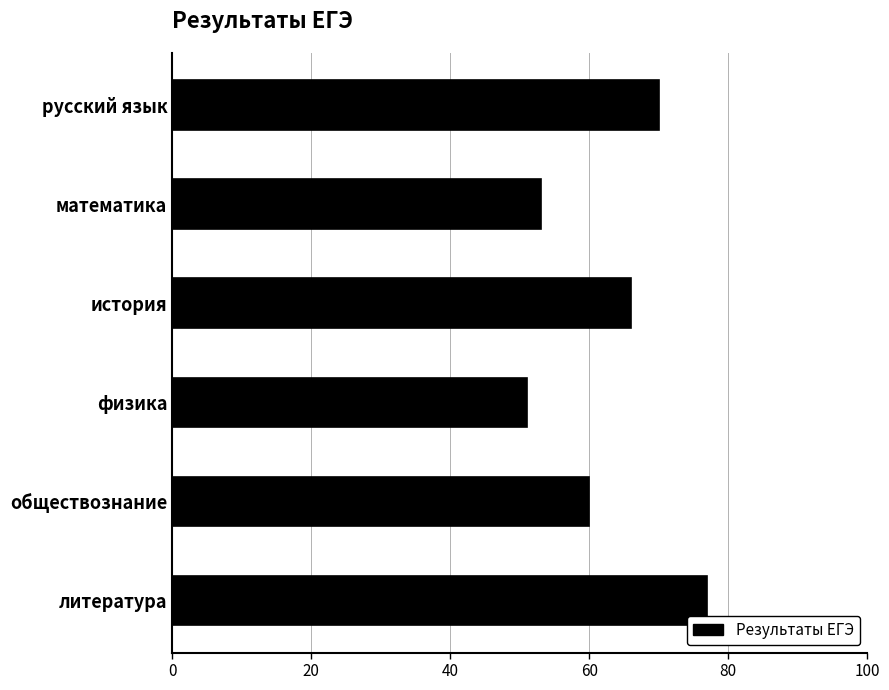

What is the sum of all values?

377